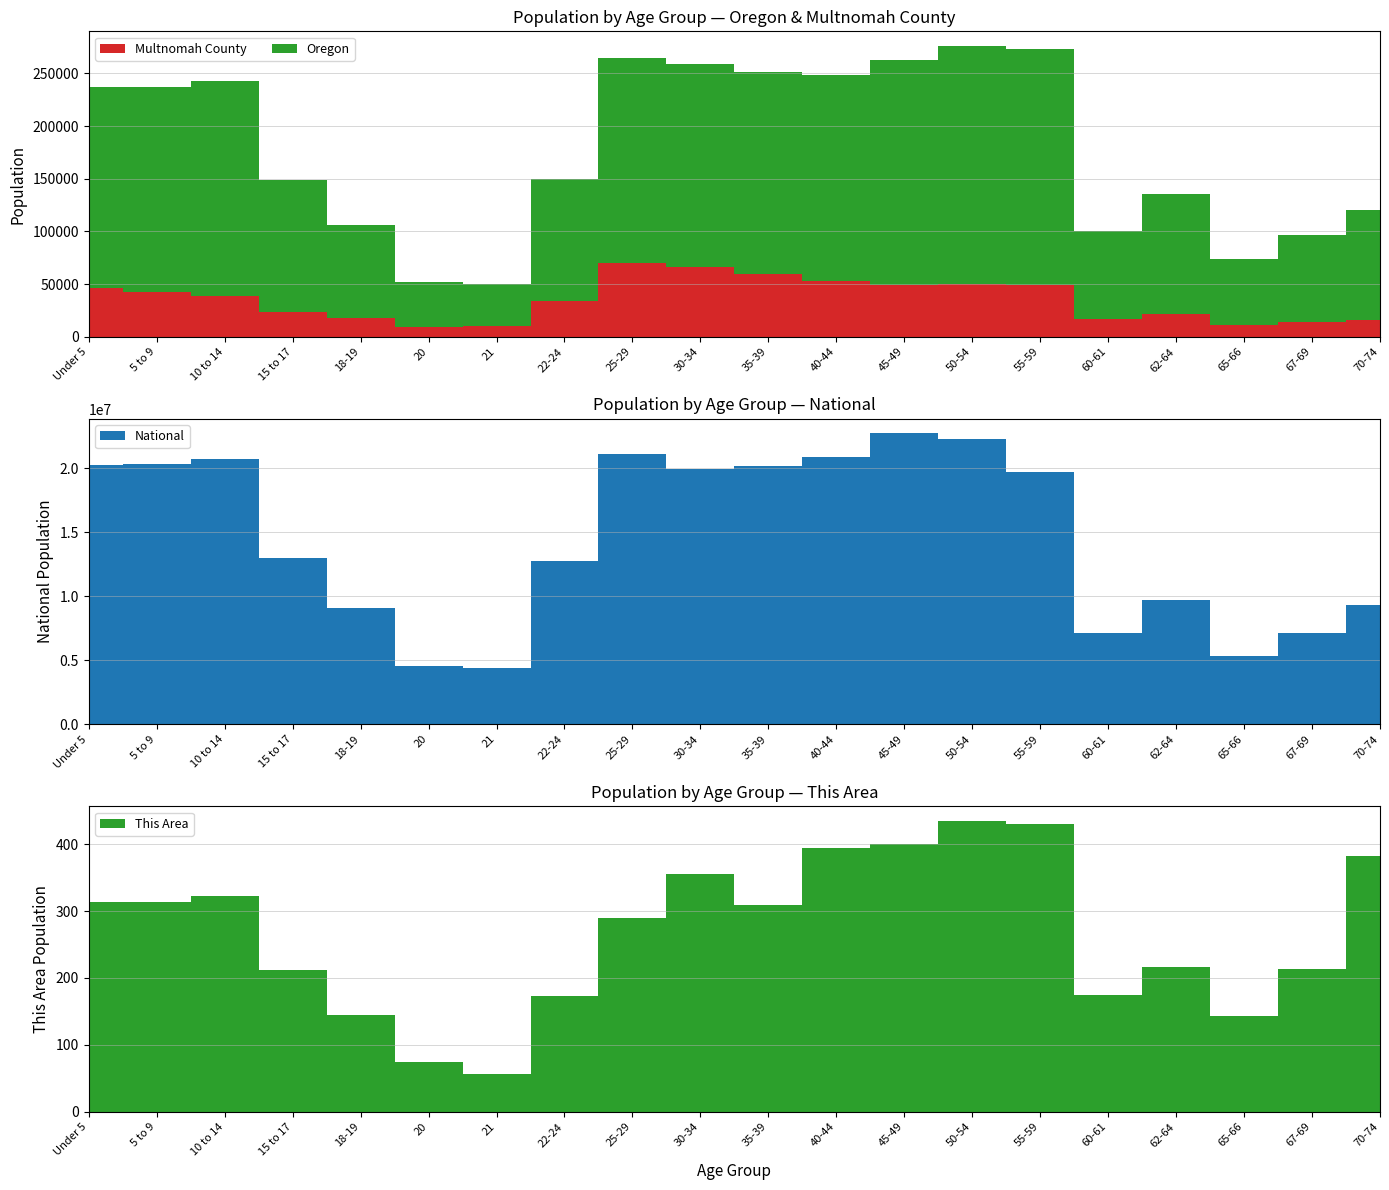

Reading left to right, transcribe all the data shown in this chart.

This Area: Under 5=314	5 to 9=313	10 to 14=322	15 to 17=212	18-19=144	20=74	21=57	22-24=173	25-29=290	30-34=355	35-39=309	40-44=394	45-49=400	50-54=435	55-59=430	60-61=174	62-64=216	65-66=143	67-69=214	70-74=383
Multnomah County: Under 5=46298	5 to 9=42050	10 to 14=39077	15 to 17=23258	18-19=18178	20=9565	21=10025	22-24=33826	25-29=69630	30-34=66488	35-39=59651	40-44=52899	45-49=49425	50-54=49774	55-59=48853	60-61=17051	62-64=21863	65-66=11034	67-69=13602	70-74=16380
Oregon: Under 5=237556	5 to 9=237214	10 to 14=242553	15 to 17=149130	18-19=105730	20=52462	21=50575	22-24=150011	25-29=265033	30-34=259111	35-39=251163	40-44=248362	45-49=262879	50-54=276196	55-59=273423	60-61=100551	62-64=135592	65-66=73650	67-69=96197	70-74=120194
National: Under 5=20201362	5 to 9=20348657	10 to 14=20677194	15 to 17=12954254	18-19=9086089	20=4519129	21=4354294	22-24=12712576	25-29=21101849	30-34=19962099	35-39=20179642	40-44=20890964	45-49=22708591	50-54=22298125	55-59=19664805	60-61=7113727	62-64=9704197	65-66=5319902	67-69=7115361	70-74=9278166